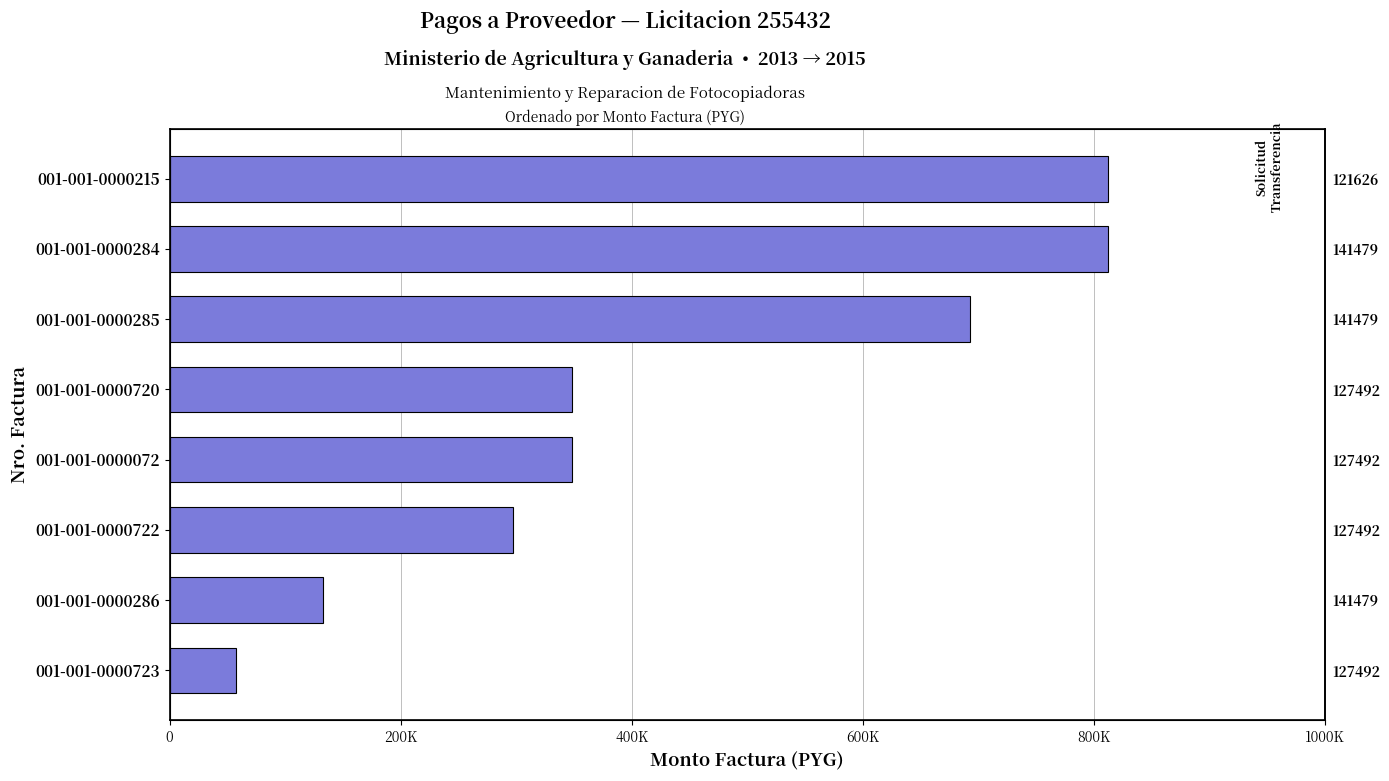

What is the change in value from 001-001-0000722 to 001-001-0000072?

+51000